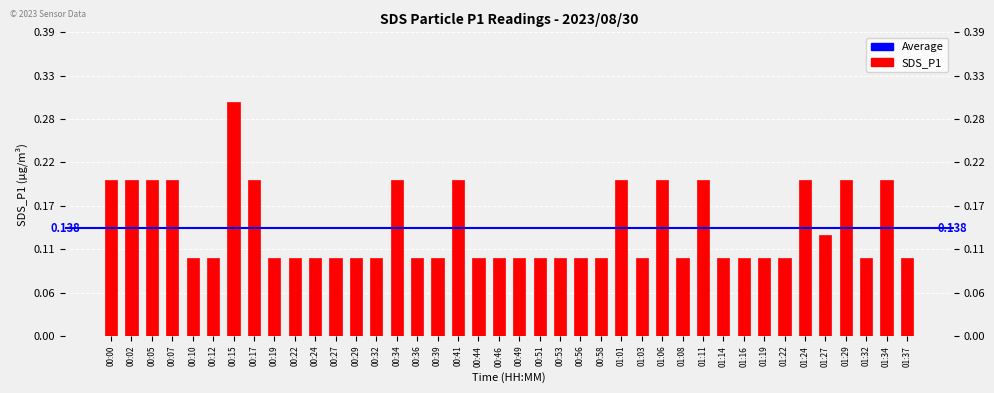

Reading right to left, transcribe all the data shown in this chart.

0.1	0.2	0.1	0.2	0.1	0.2	0.1	0.1	0.1	0.1	0.2	0.1	0.2	0.1	0.2	0.1	0.1	0.1	0.1	0.1	0.1	0.1	0.2	0.1	0.1	0.2	0.1	0.1	0.1	0.1	0.1	0.1	0.2	0.3	0.1	0.1	0.2	0.2	0.2	0.2